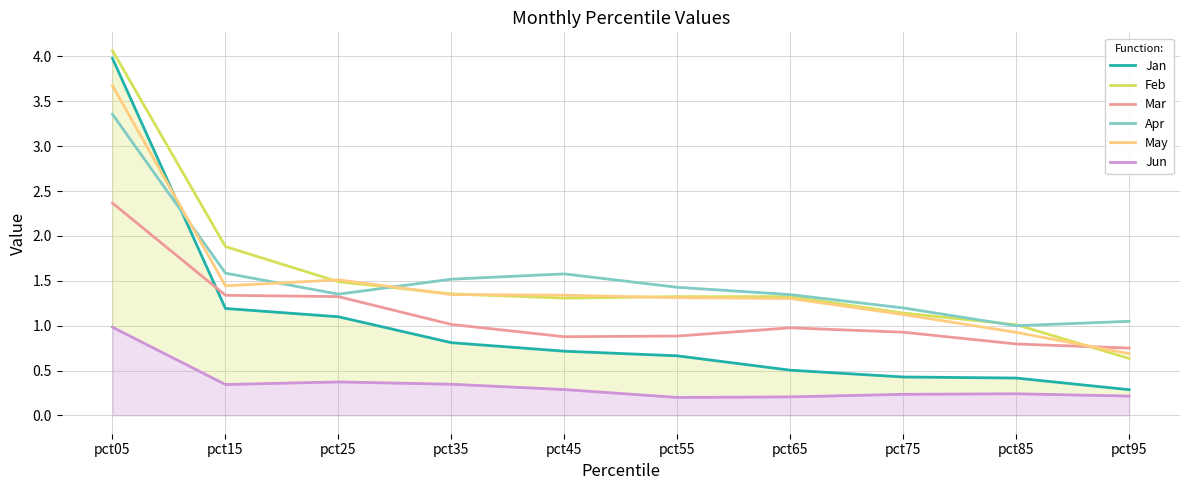

True or false: Jun has a value of 0.5 at pct15.

False